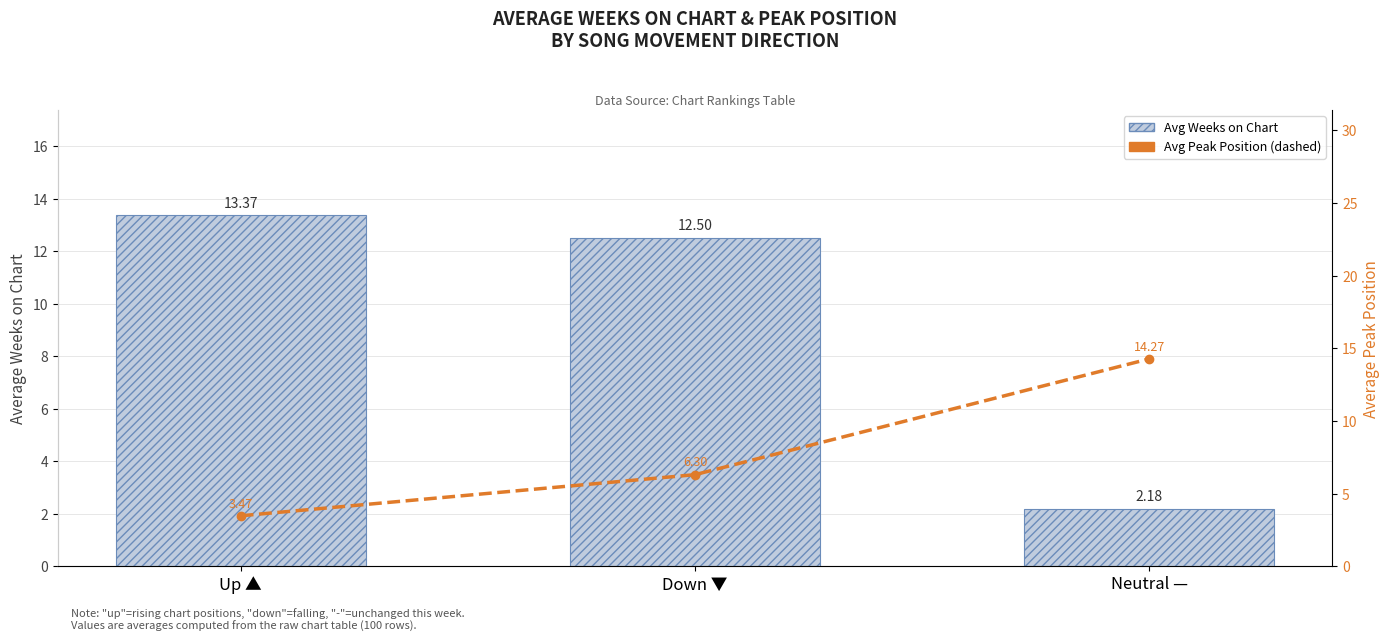

How many values in the Avg Peak Position series exceed 6?

2